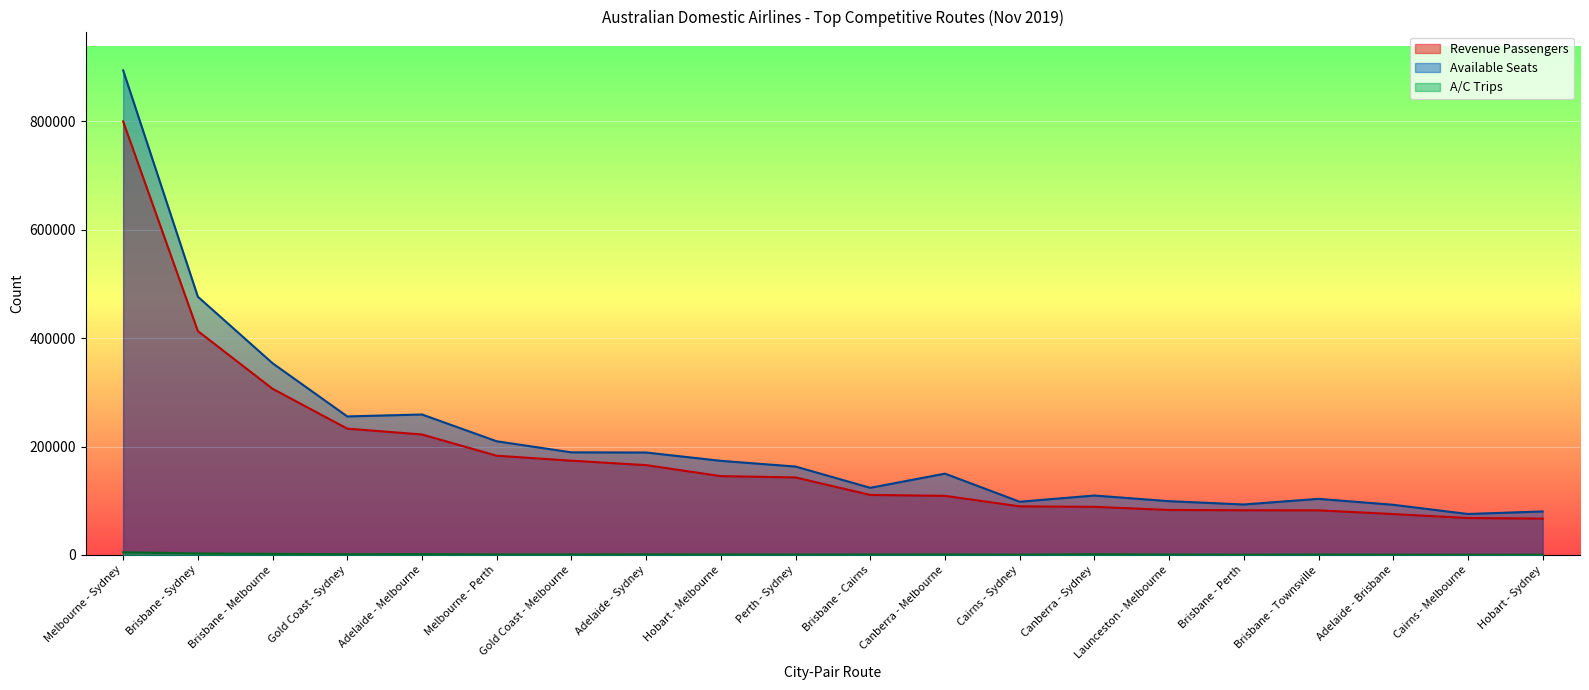

What are all the series names shown in the legend?

Revenue Passengers, Available Seats, A/C Trips